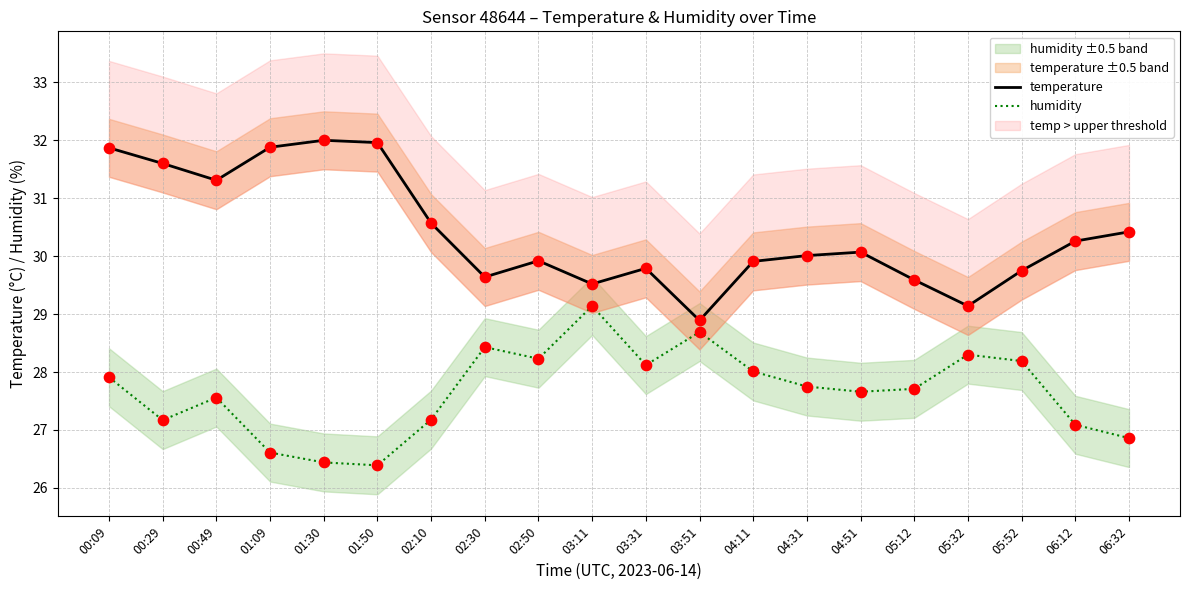

True or false: temperature has a value of 47.7 at 04:51.

False